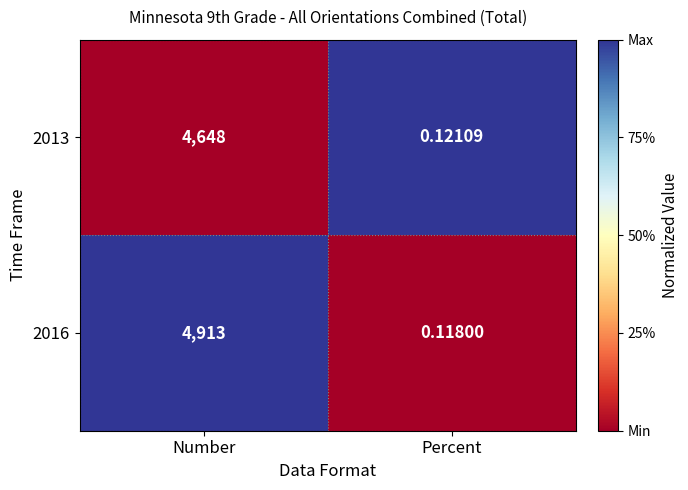

Rank the categories by 2016 value from lowest to highest.

Percent, Number